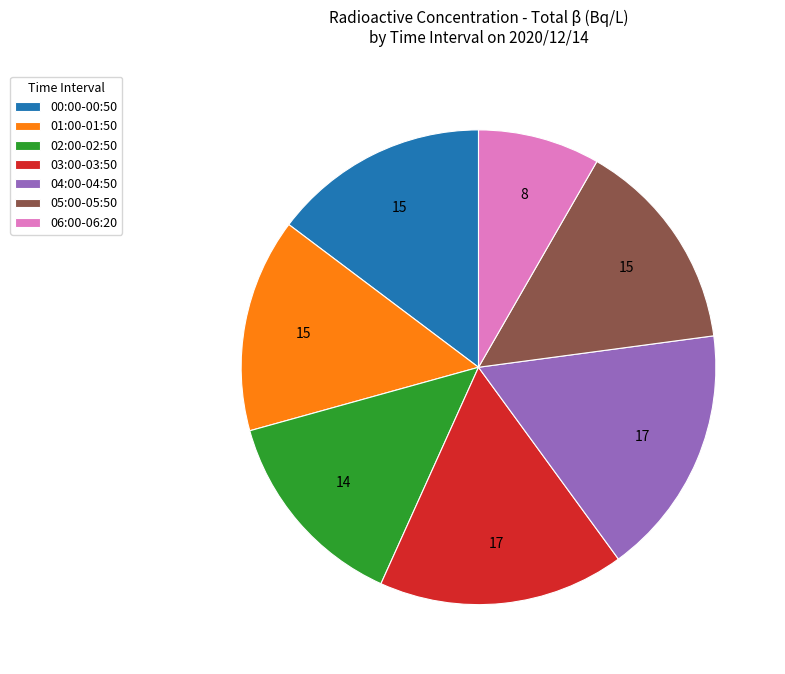

What is the smallest slice in the pie chart?

06:00-06:20